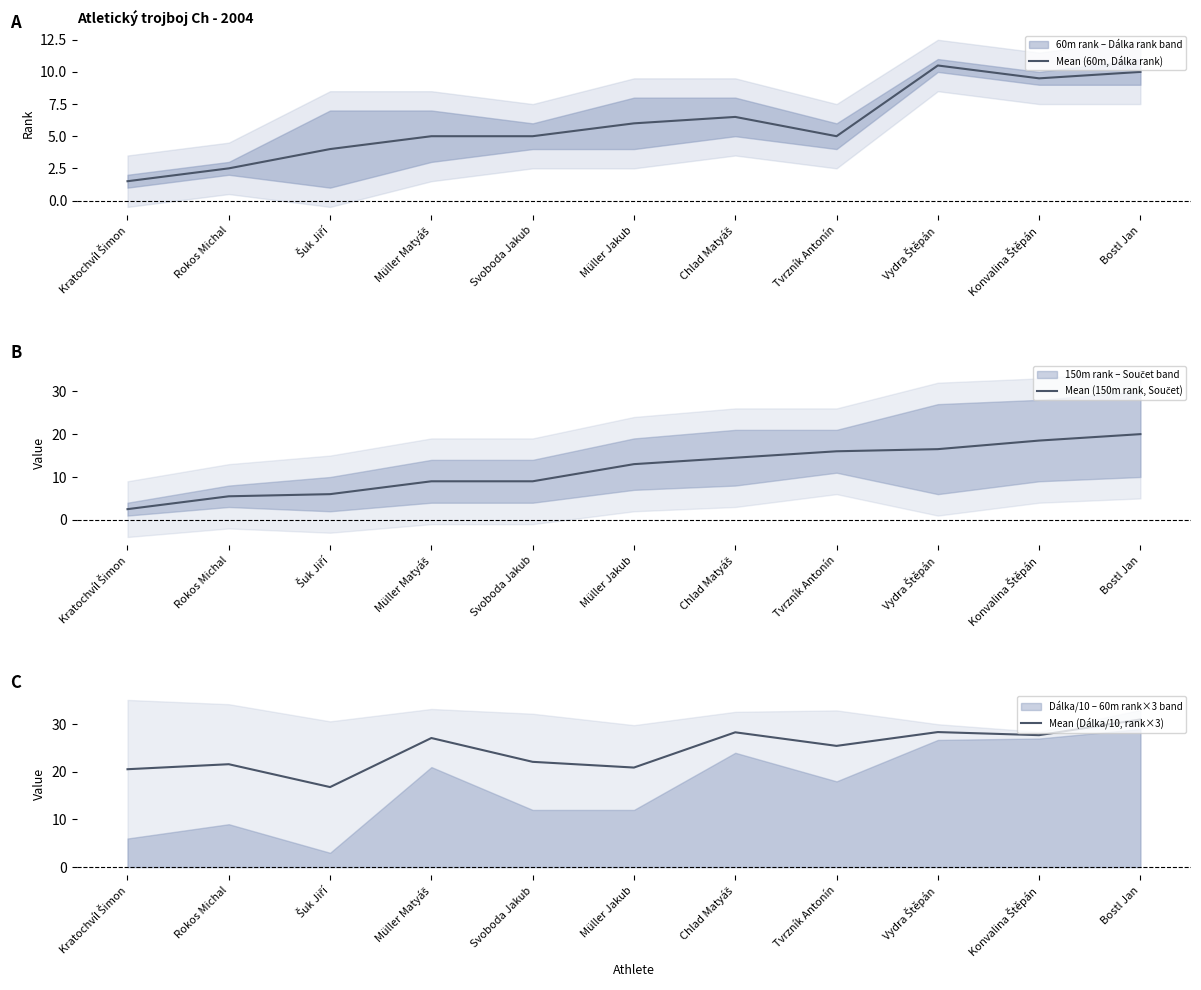

Which series has the widest spread of values?

Mean (150m rank, Součet)